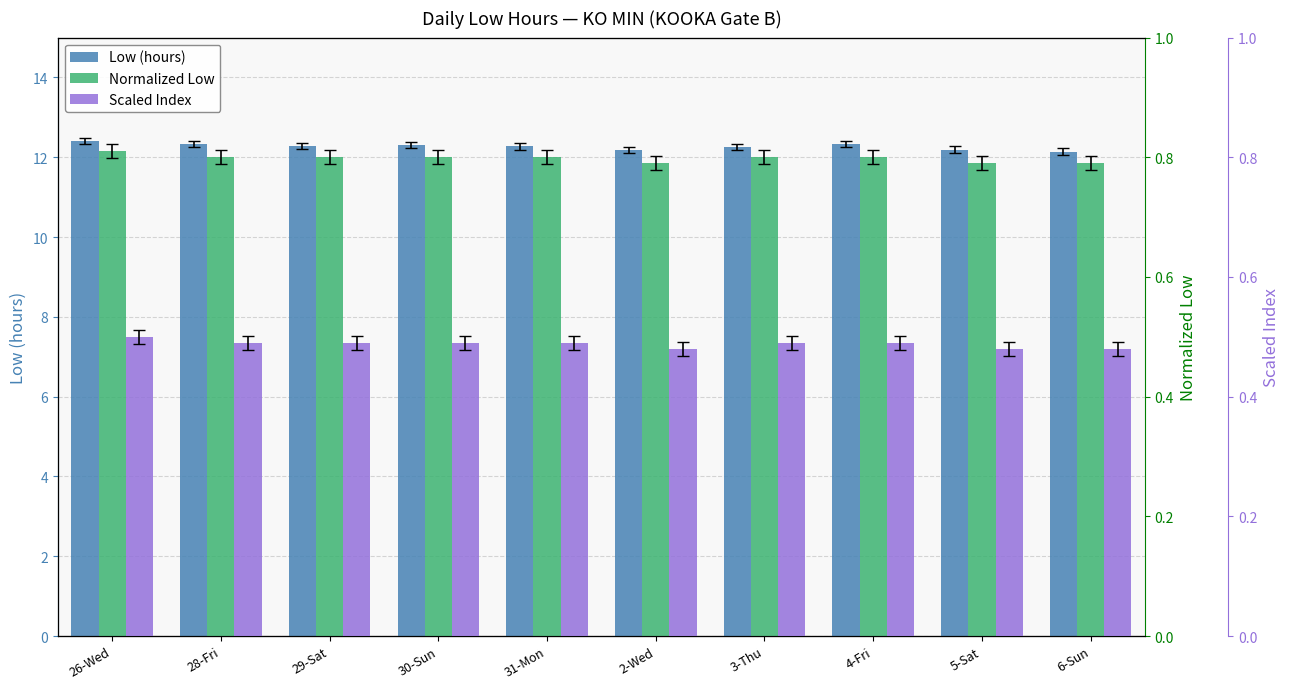

Is it true that Scaled Index equals 0.5 at 6-Sun?

True